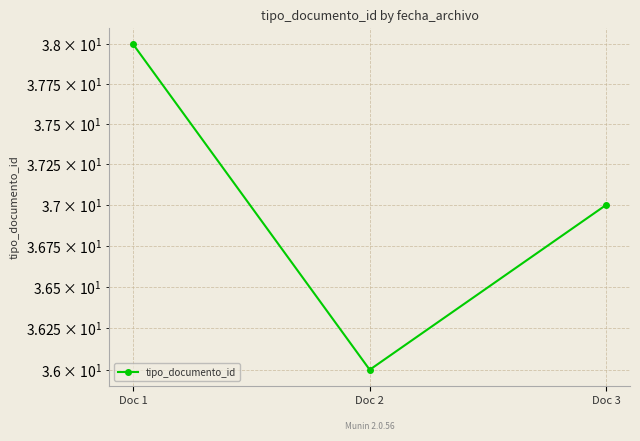

What is the change in value from Doc 2 to Doc 3?

+1